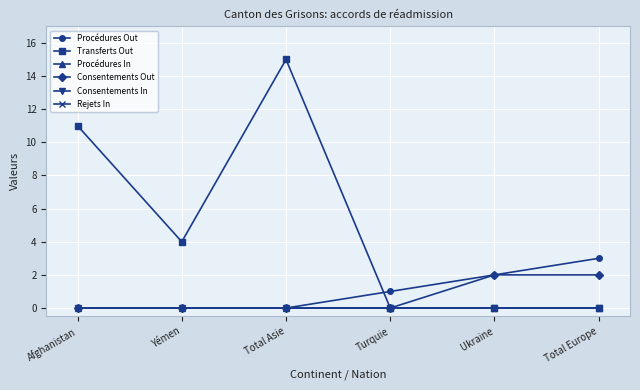

Does the chart have visible grid lines?

Yes